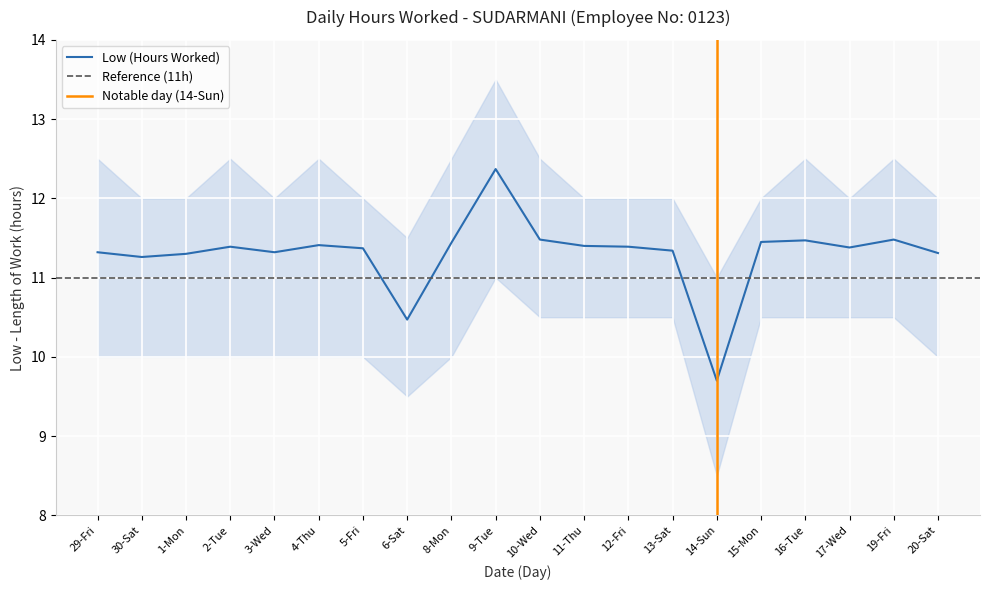

What is the value of the 1st point from the left?

11.3